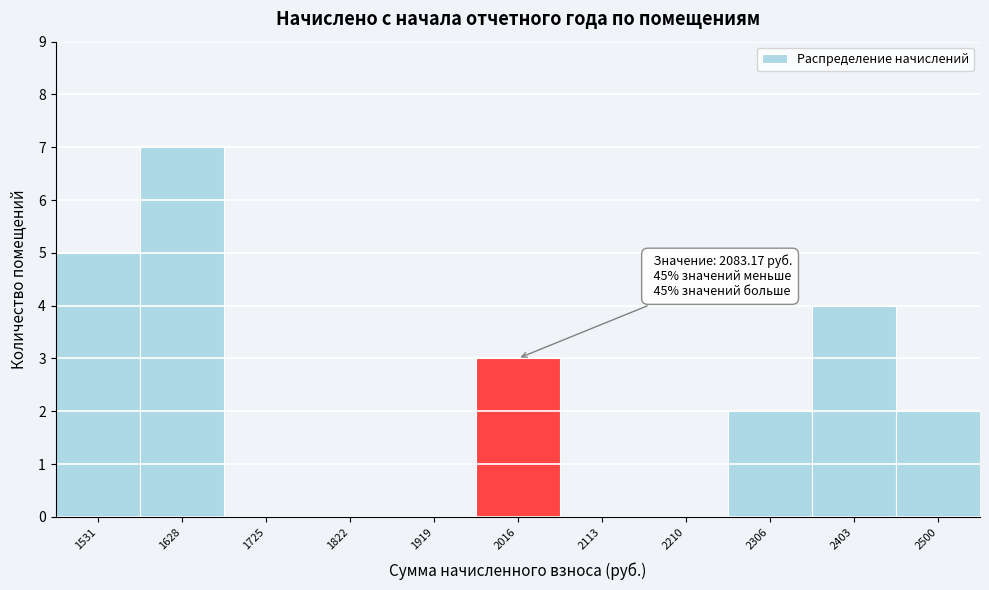

Reading left to right, what are all the values shown in this chart?

1531=5	1628=7	1725=0	1822=0	1919=0	2016=3	2113=0	2210=0	2306=2	2403=4	2500=2